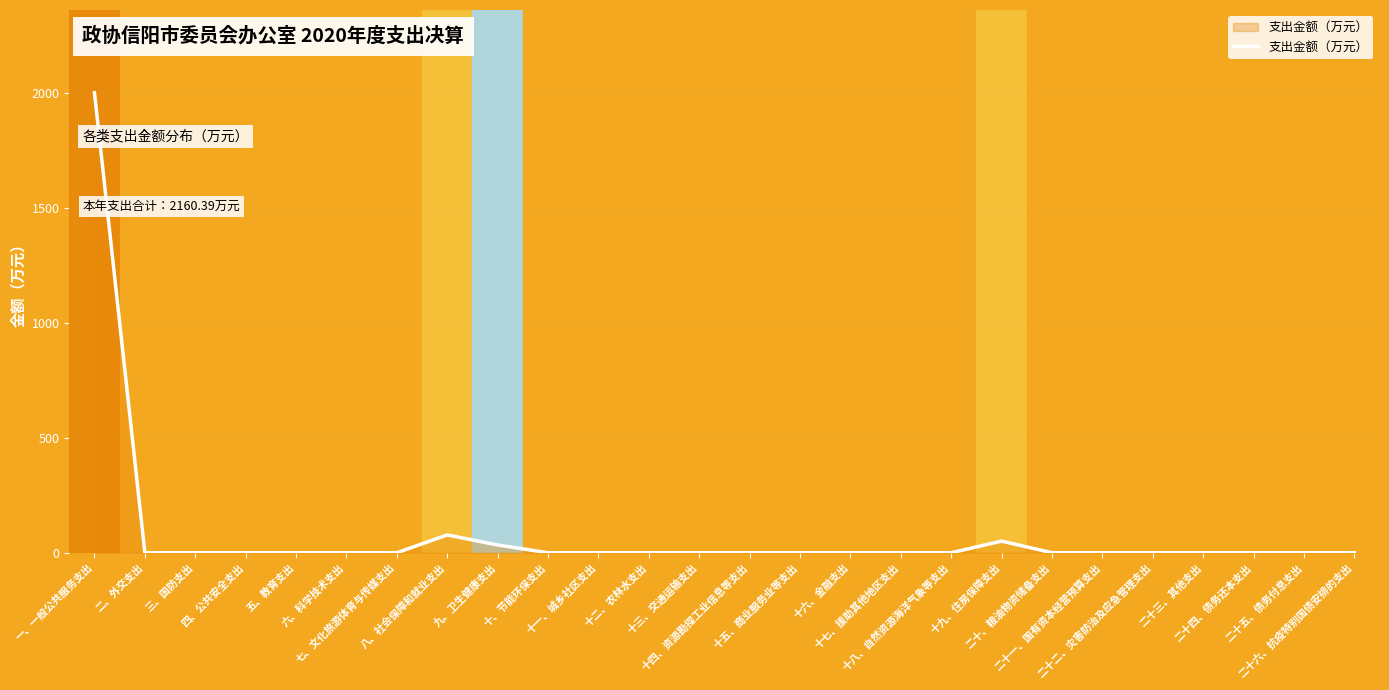

What is the greatest value displayed?

1998.8